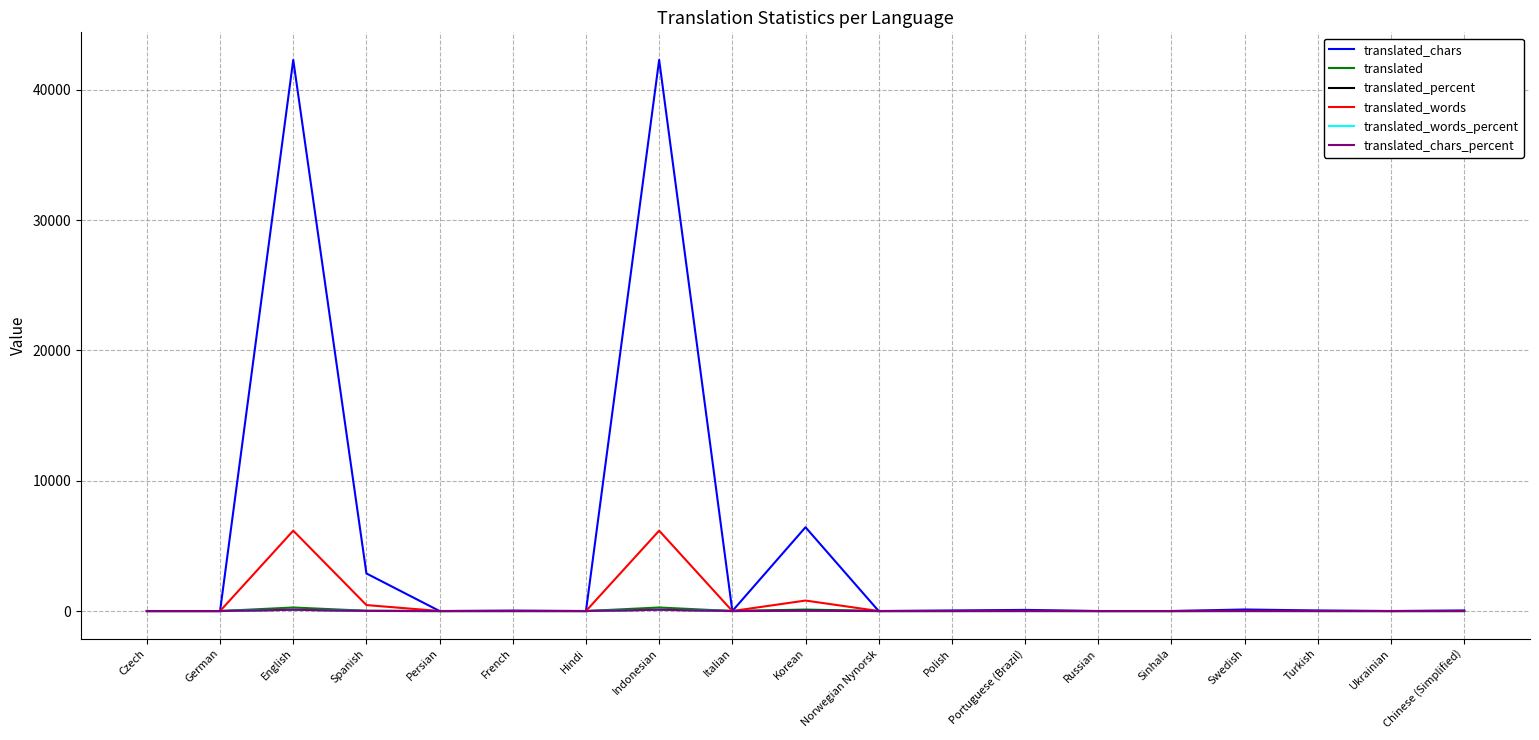

Which series has the largest range (max minus min)?

translated_chars